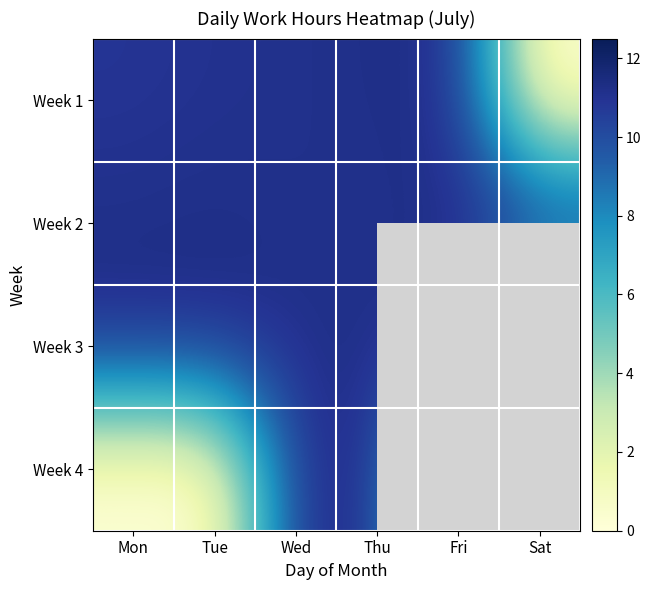

At which category does the chart reach its minimum across all series?

Sat